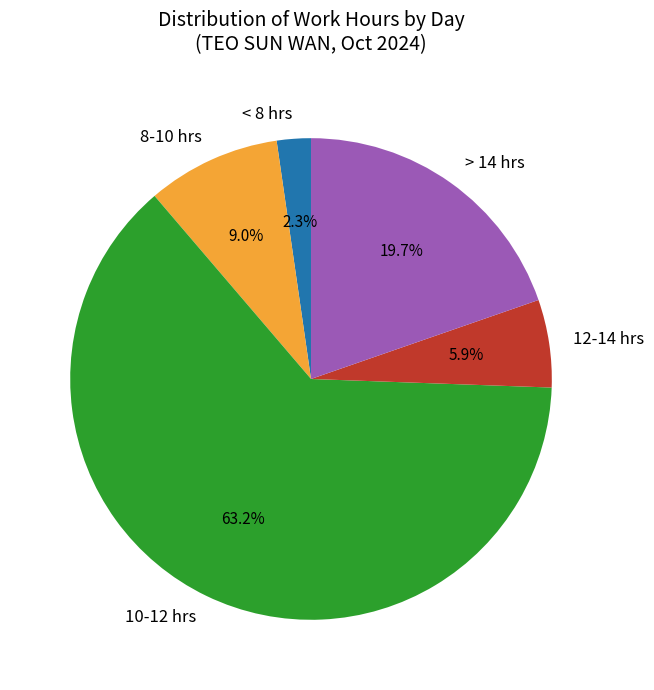

Which slice is the smallest?

< 8 hrs